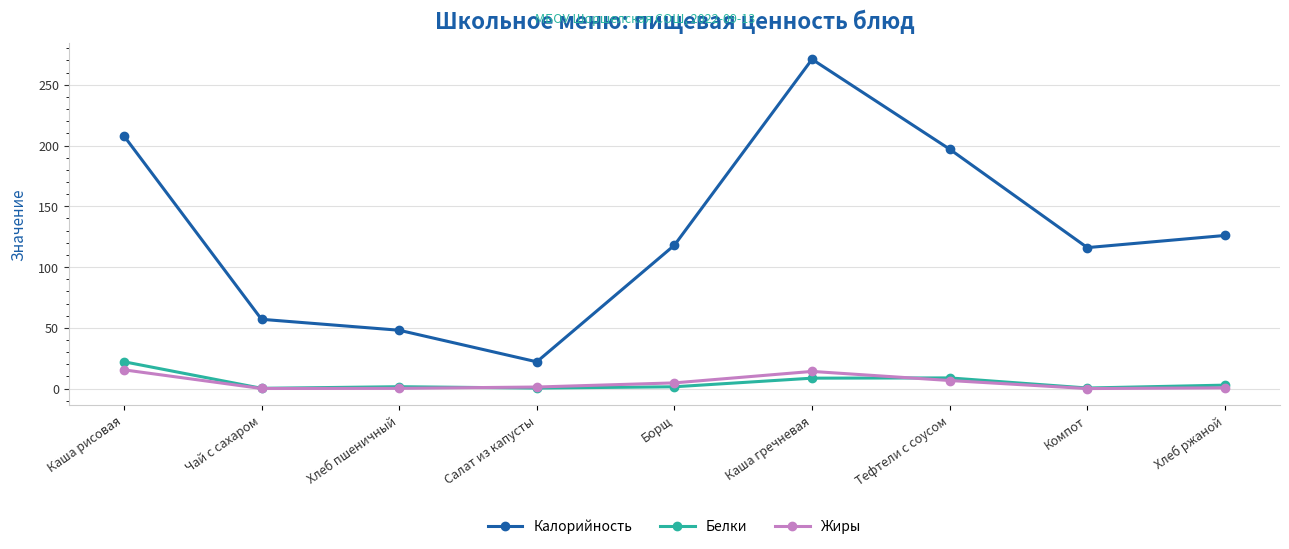

Where is Калорийность nearest to the value 146?

Хлеб ржаной